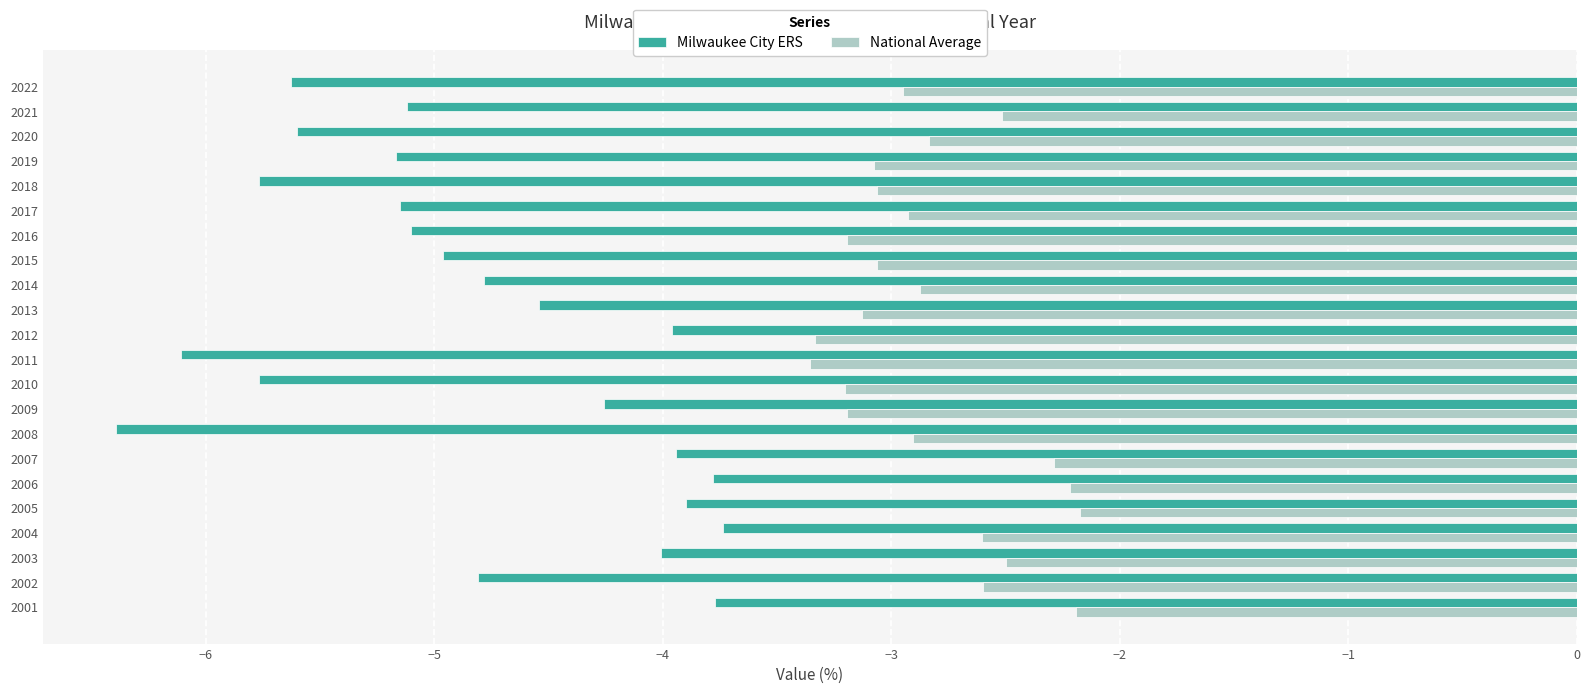

List the series in order of their overall mean, highest first.

National Average, Milwaukee City ERS